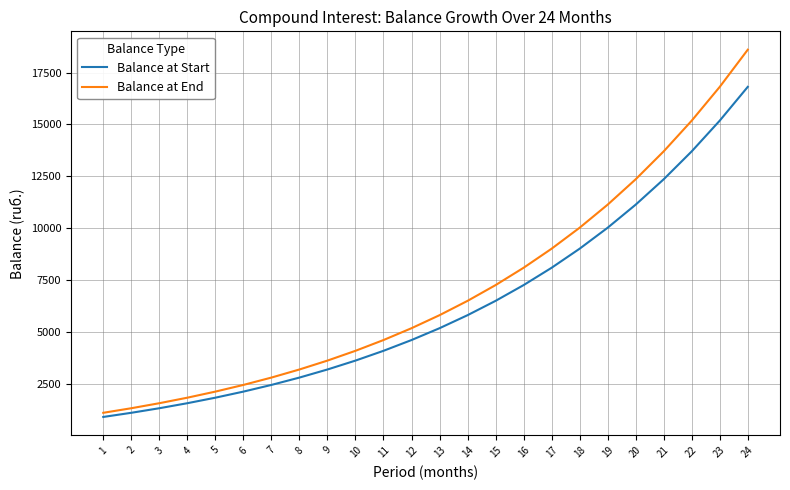

What are all the series names shown in the legend?

Balance at Start, Balance at End